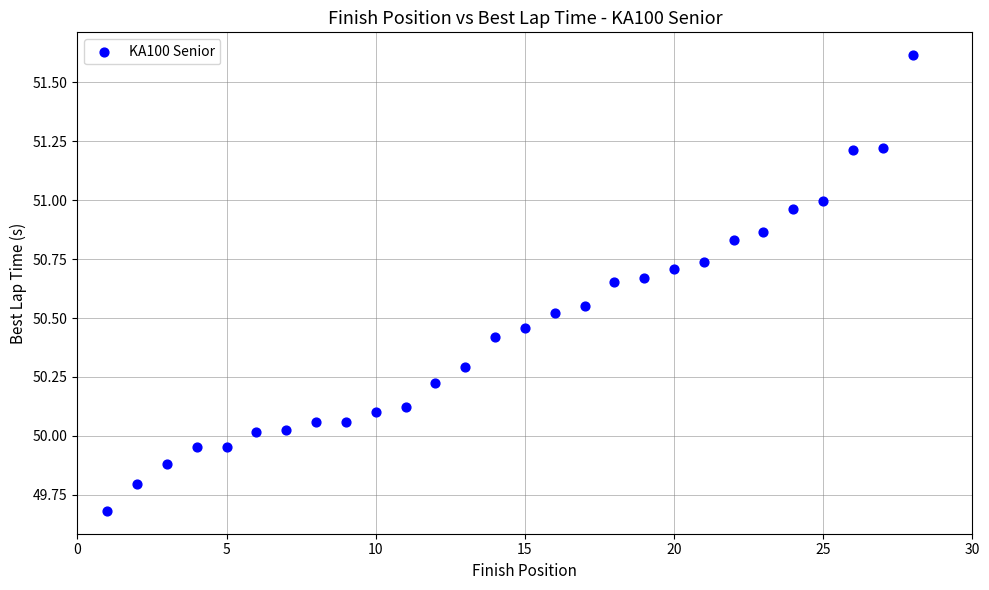

What is the range of Y values (max minus min)?

1.9